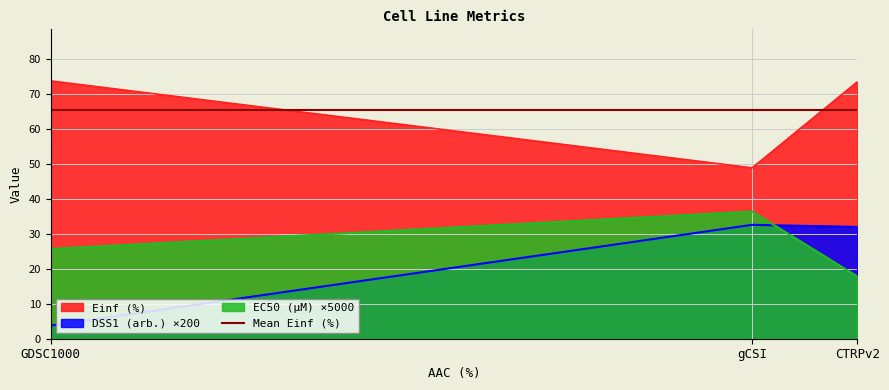

What is the maximum value for DSS1 (arb.)?

32.6